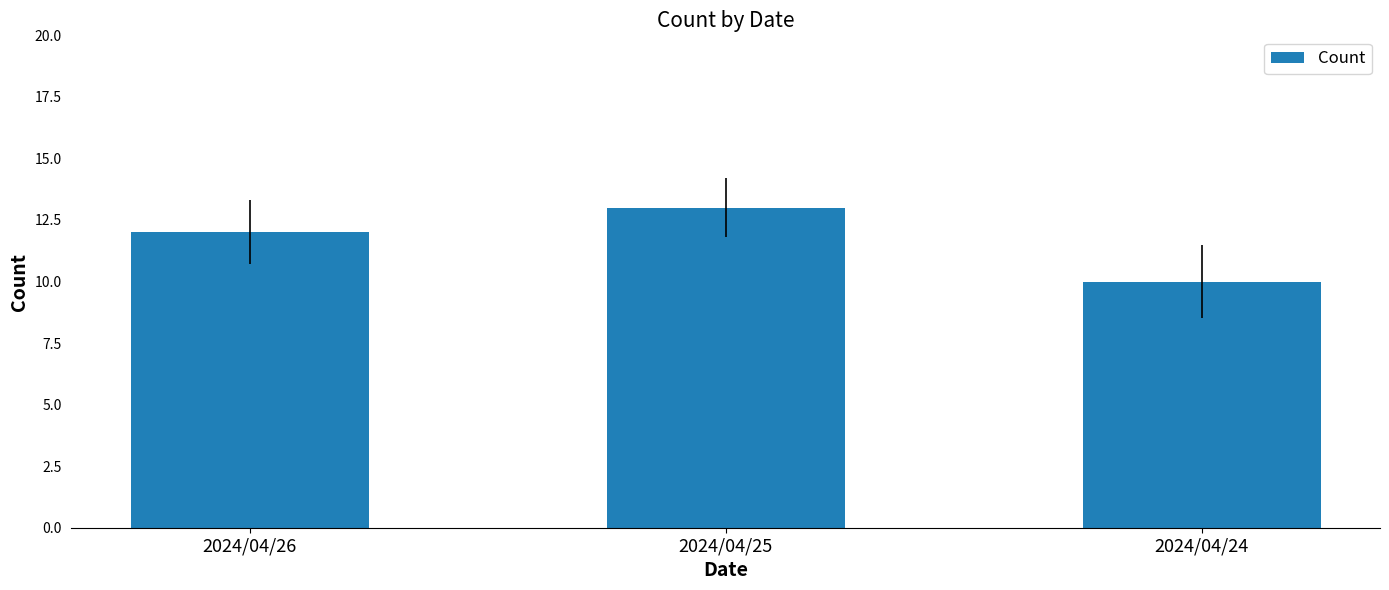

List the labels in order of value, smallest first.

2024/04/24, 2024/04/26, 2024/04/25